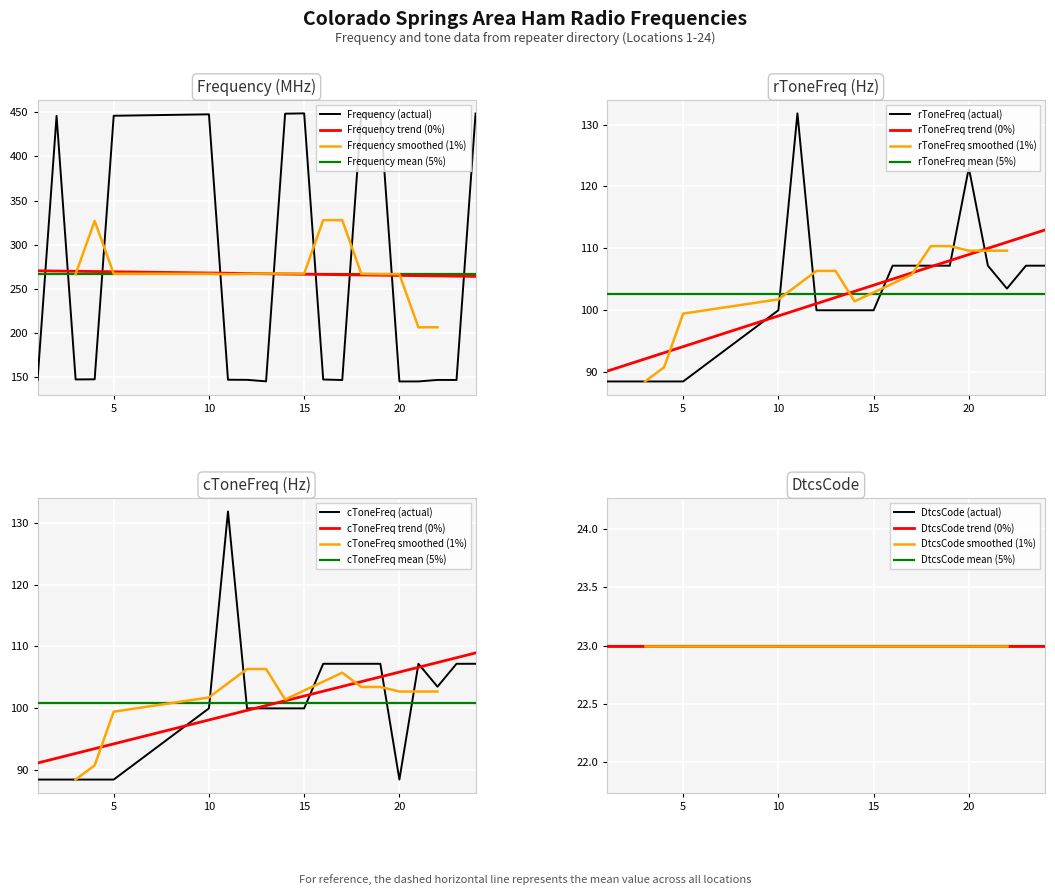

What is the maximum value for Frequency mean (5%)?

267.0